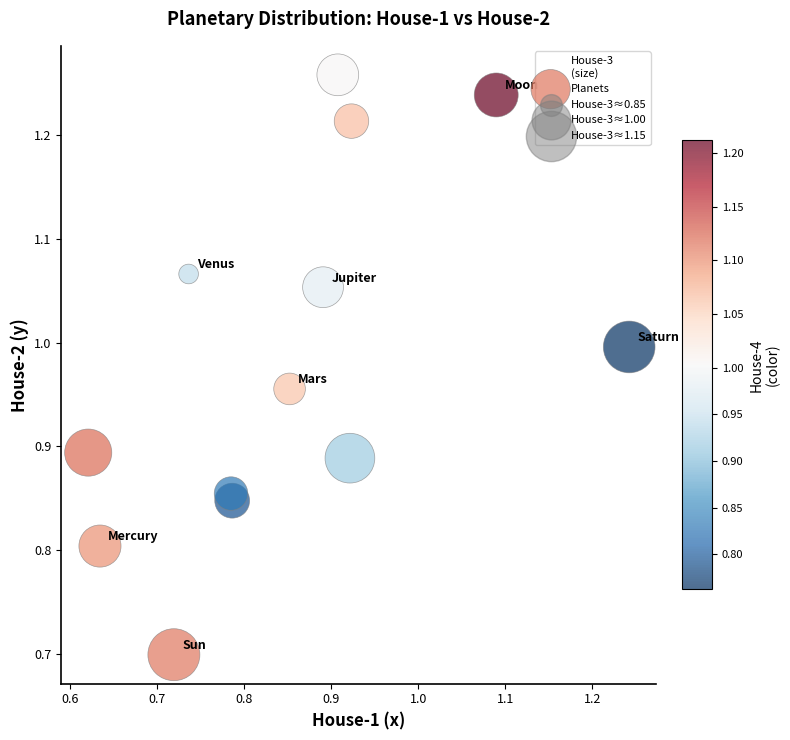

What is the range of Y values (max minus min)?

0.6